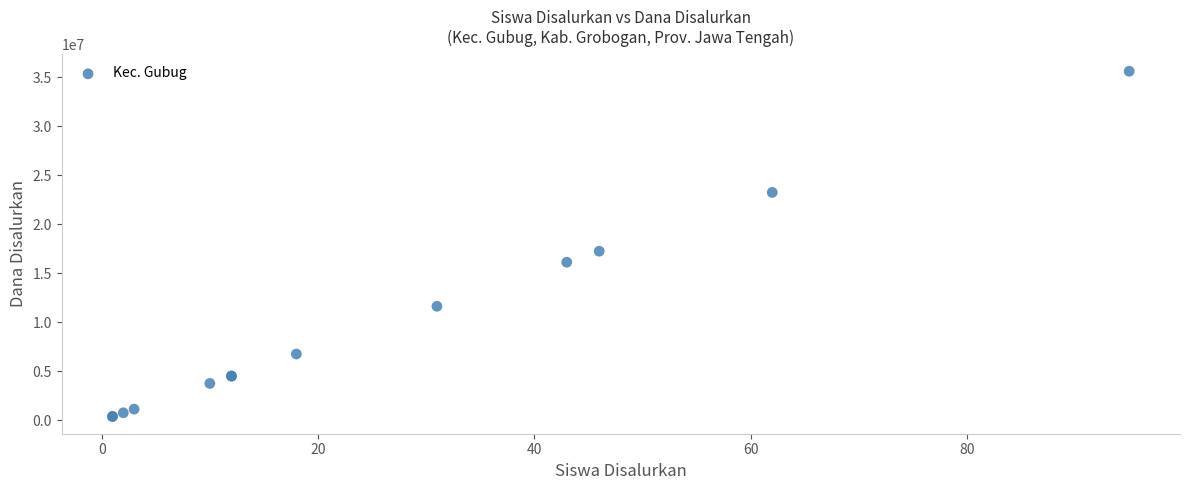

What Y value in the scatter plot is closest to 18000000?

17250000